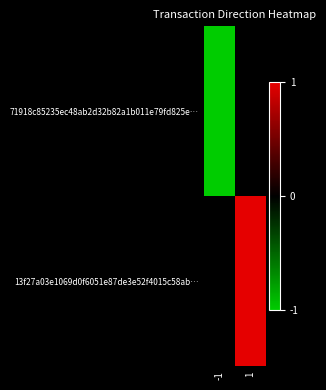

Which has a higher value, -1 or 1?

1